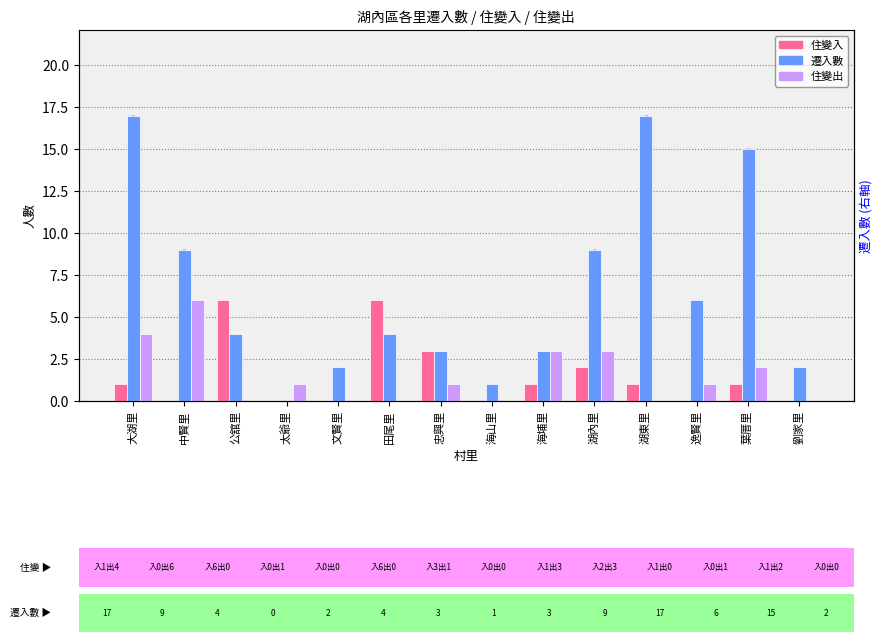

What is the label of the 7th bar from the right?

海山里